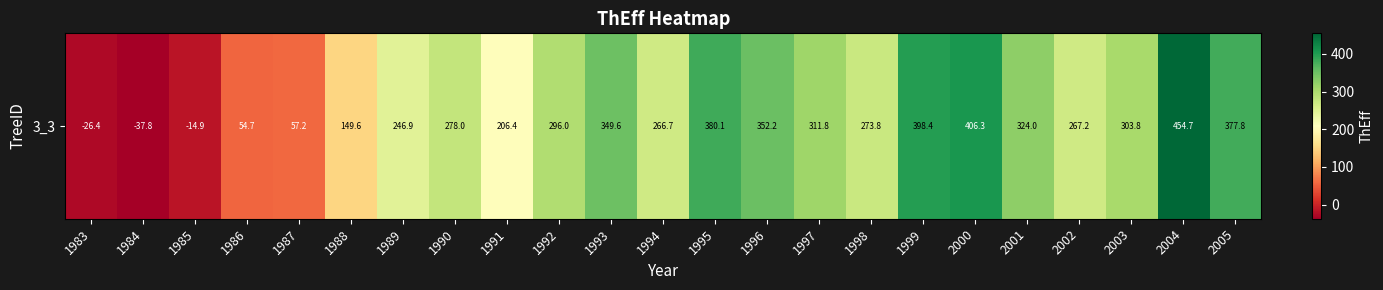

What is the average value?

246.8